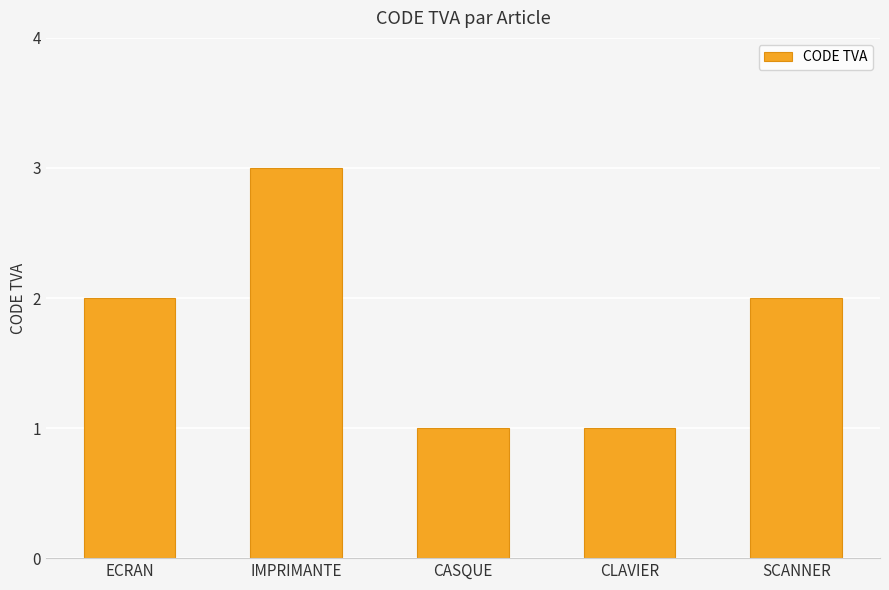

What is the difference between the maximum and minimum values?

2